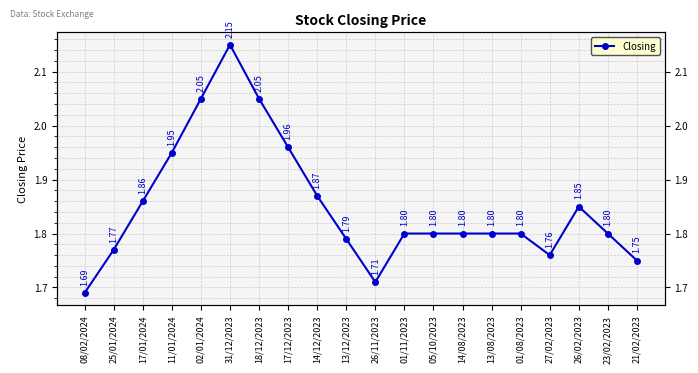

Reading right to left, transcribe all the data shown in this chart.

21/02/2023=1.8	23/02/2023=1.8	26/02/2023=1.9	27/02/2023=1.8	01/08/2023=1.8	13/08/2023=1.8	14/08/2023=1.8	05/10/2023=1.8	01/11/2023=1.8	26/11/2023=1.7	13/12/2023=1.8	14/12/2023=1.9	17/12/2023=2.0	18/12/2023=2.0	31/12/2023=2.1	02/01/2024=2.0	11/01/2024=1.9	17/01/2024=1.9	25/01/2024=1.8	08/02/2024=1.7